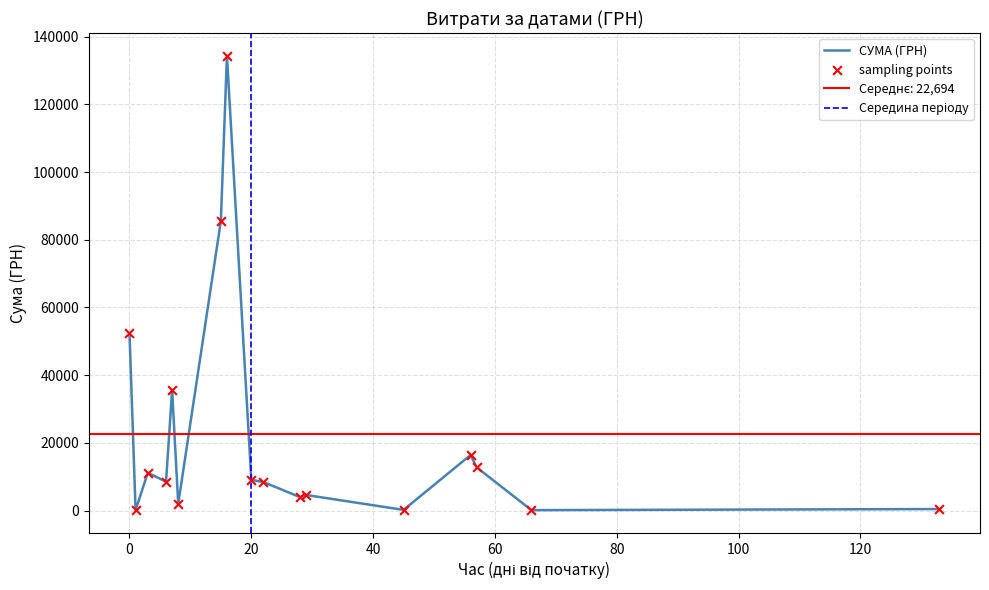

What is the maximum value for СУМА (ГРН)?

134362.3